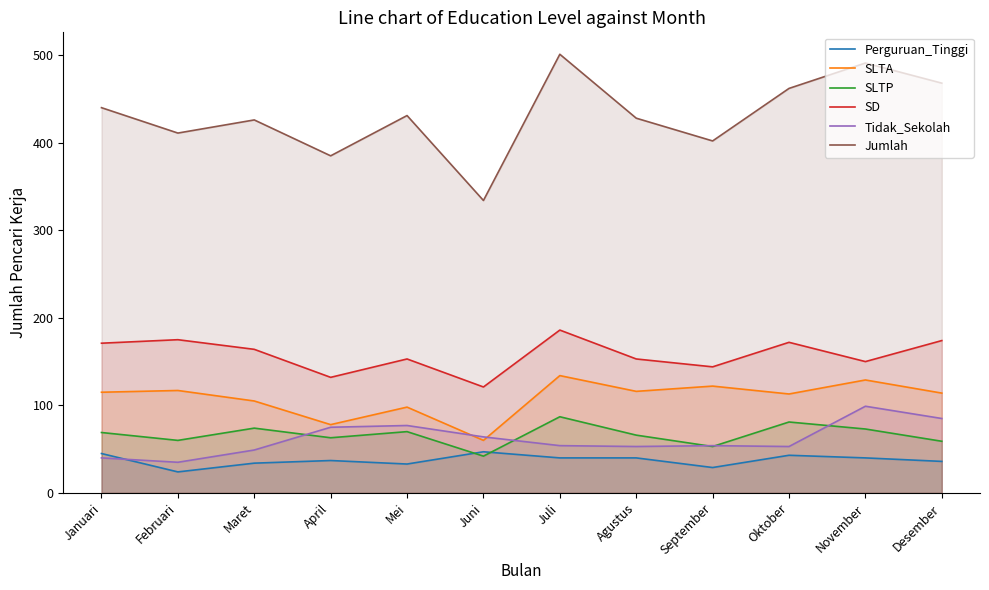

Reading left to right, what are all the values shown in this chart?

Perguruan_Tinggi: Januari=45	Februari=24	Maret=34	April=37	Mei=33	Juni=47	Juli=40	Agustus=40	September=29	Oktober=43	November=40	Desember=36
SLTA: Januari=115	Februari=117	Maret=105	April=78	Mei=98	Juni=60	Juli=134	Agustus=116	September=122	Oktober=113	November=129	Desember=114
SLTP: Januari=69	Februari=60	Maret=74	April=63	Mei=70	Juni=42	Juli=87	Agustus=66	September=53	Oktober=81	November=73	Desember=59
SD: Januari=171	Februari=175	Maret=164	April=132	Mei=153	Juni=121	Juli=186	Agustus=153	September=144	Oktober=172	November=150	Desember=174
Tidak_Sekolah: Januari=40	Februari=35	Maret=49	April=75	Mei=77	Juni=64	Juli=54	Agustus=53	September=54	Oktober=53	November=99	Desember=85
Jumlah: Januari=440	Februari=411	Maret=426	April=385	Mei=431	Juni=334	Juli=501	Agustus=428	September=402	Oktober=462	November=491	Desember=468